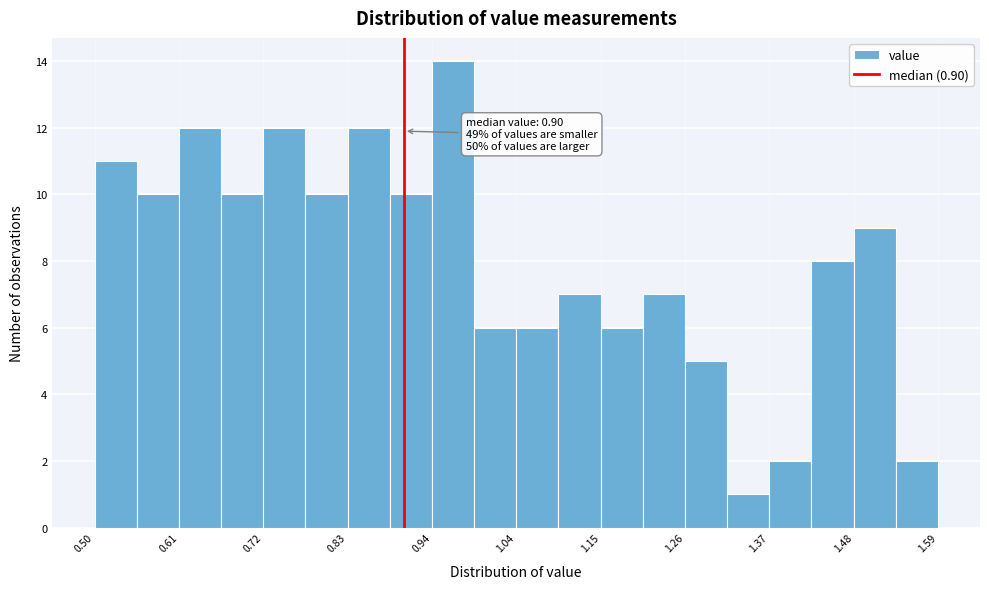

Read against the x-axis, roughly where is the centre of the tallest bar?

0.96